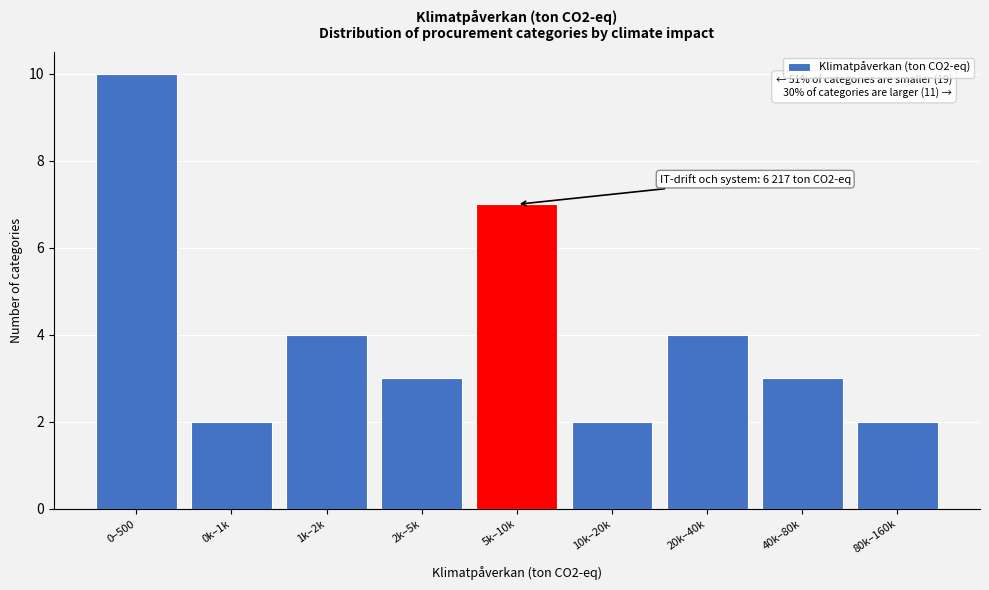

Reading left to right, list all the values displayed in this chart.

0–500=10	0k–1k=2	1k–2k=4	2k–5k=3	5k–10k=7	10k–20k=2	20k–40k=4	40k–80k=3	80k–160k=2